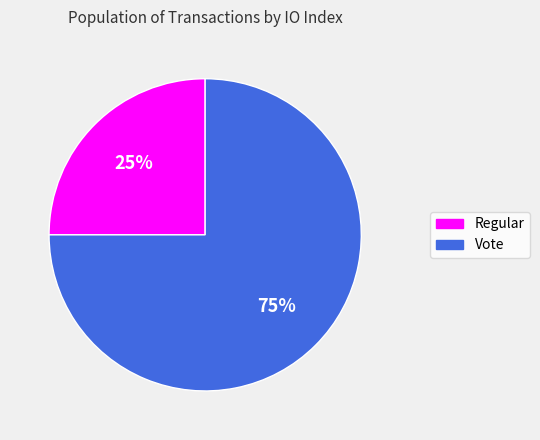

To the nearest percent, what portion does Regular represent?

25%